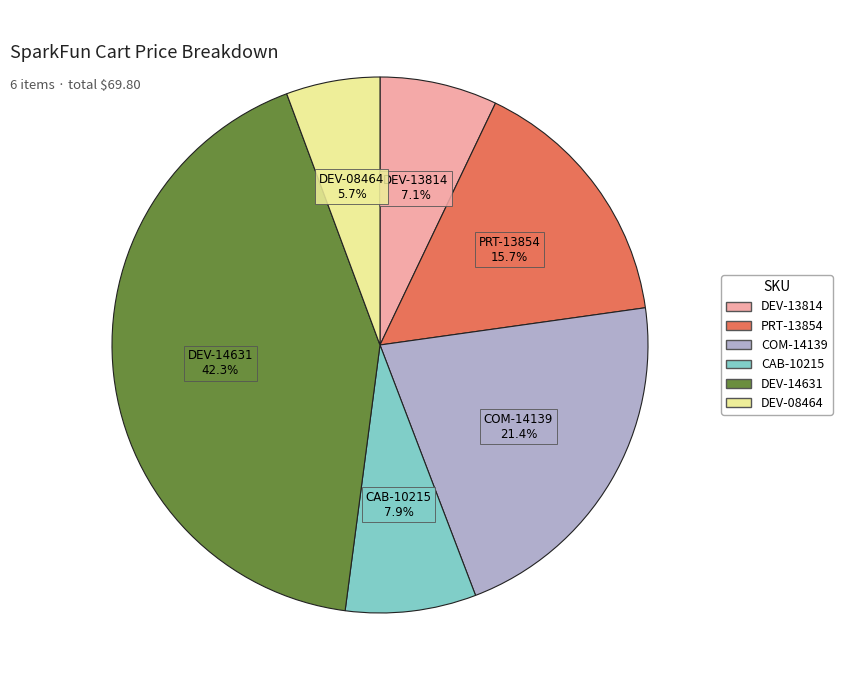

What is the ratio of the value at CAB-10215 to the value at COM-14139?

0.4